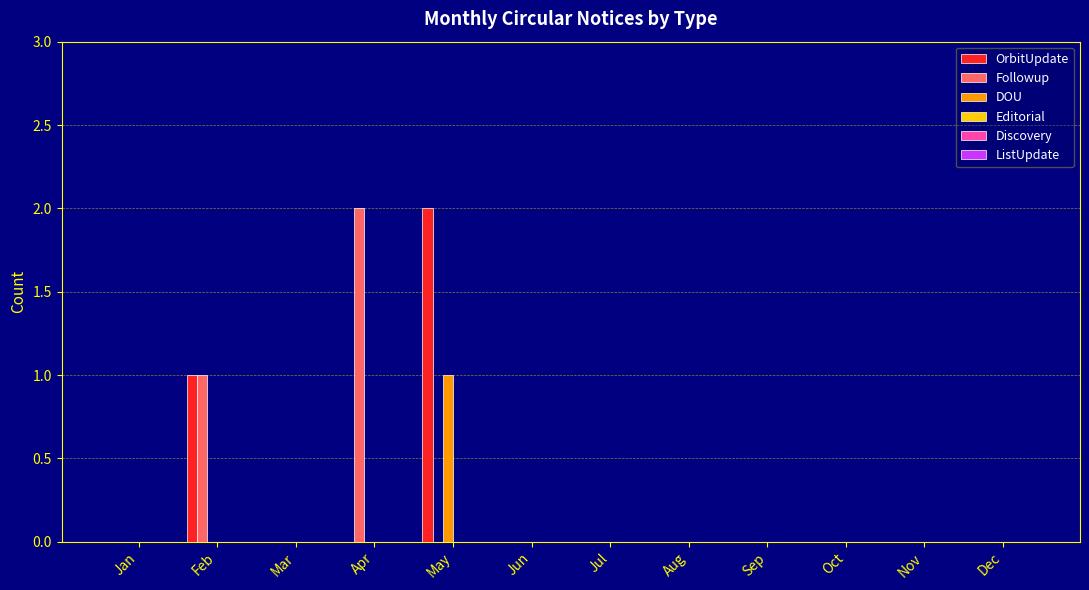

At which category is the sum across all series the highest?

May